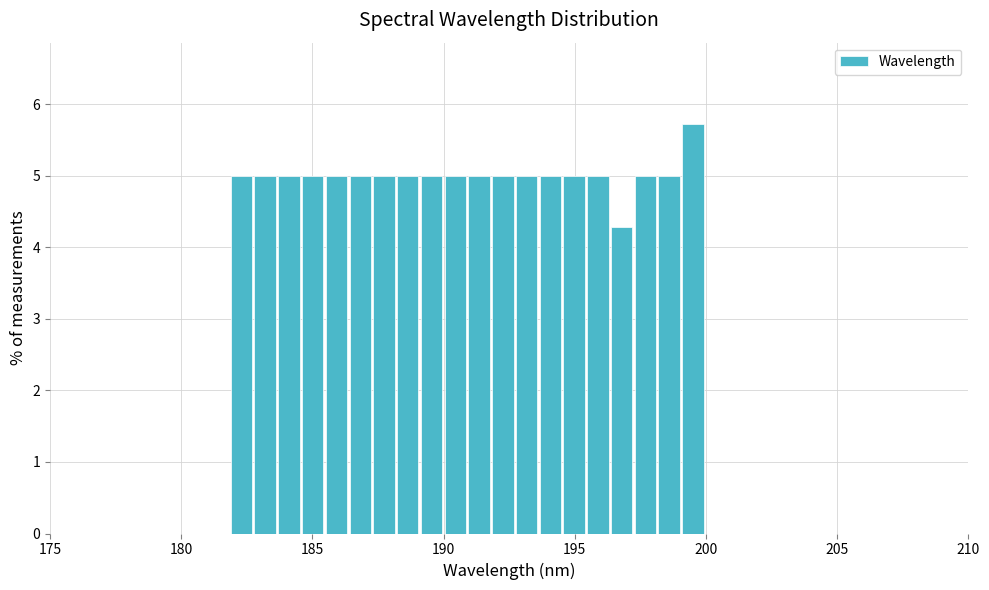

Around what value on the x-axis is the tallest bar? Give the approximate position of its centre, as read against the axis.

199.5